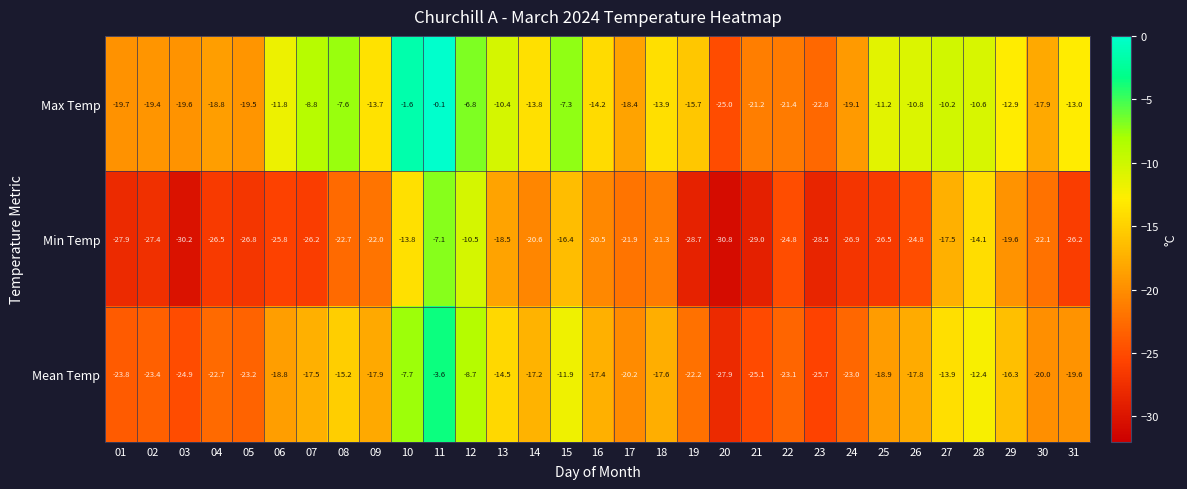

What is the approximate value of Min Temp at 03?

-30.2